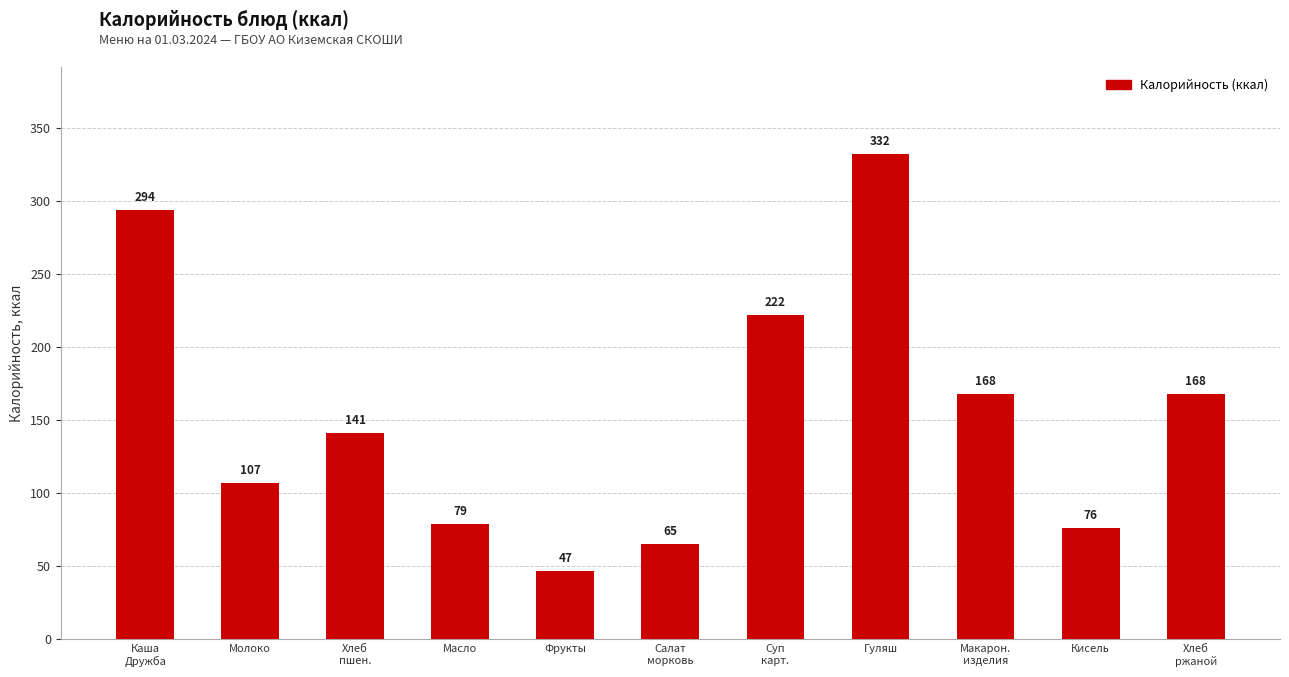

Where does the data first go above 141?

Каша
Дружба